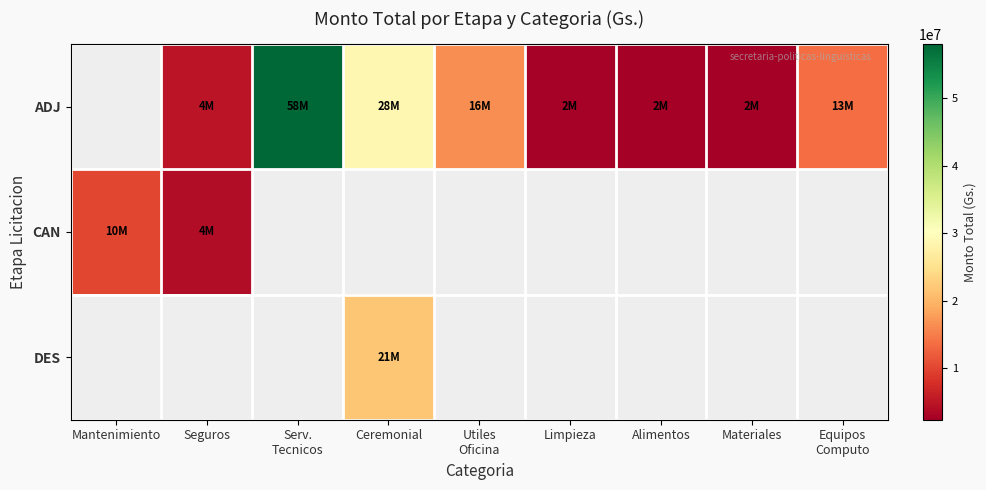

How many data points does each series have?

9